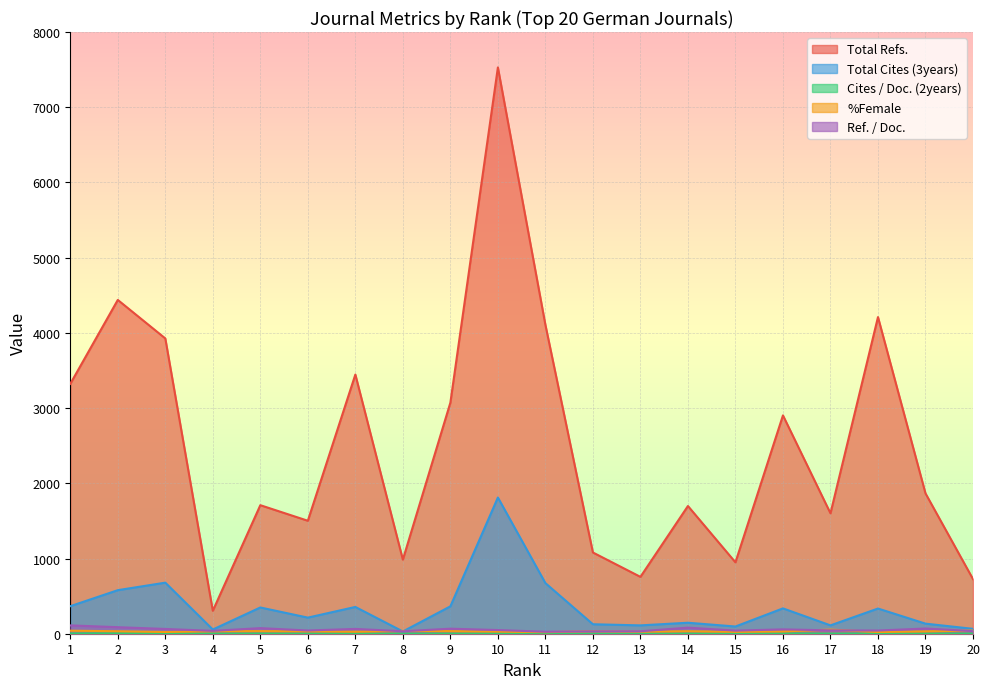

Does the chart display data point markers on the line(s)?

No